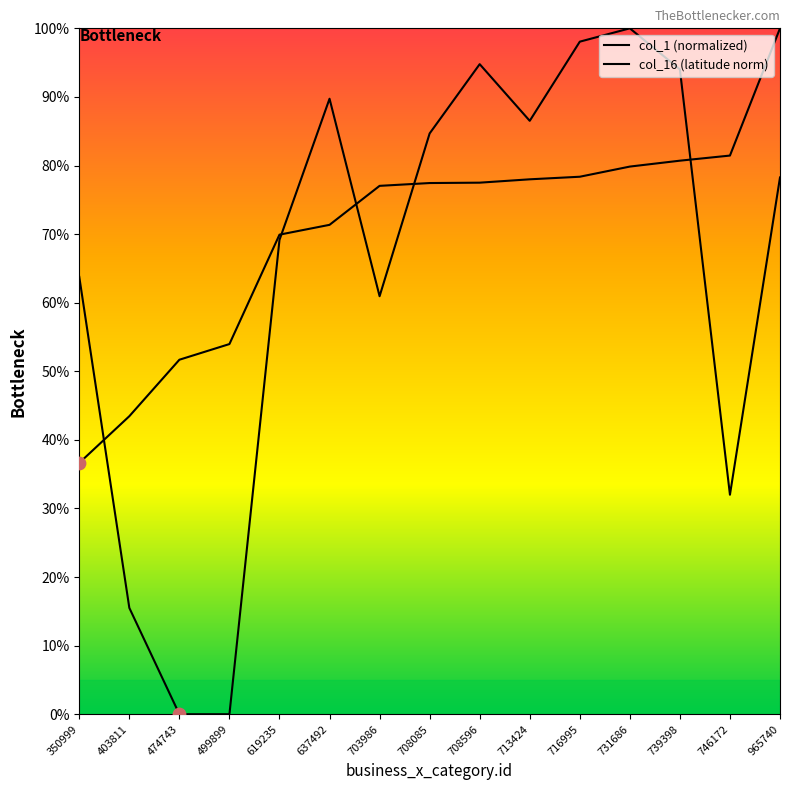

What is the change in value from 637492 to 708596?

+6.1